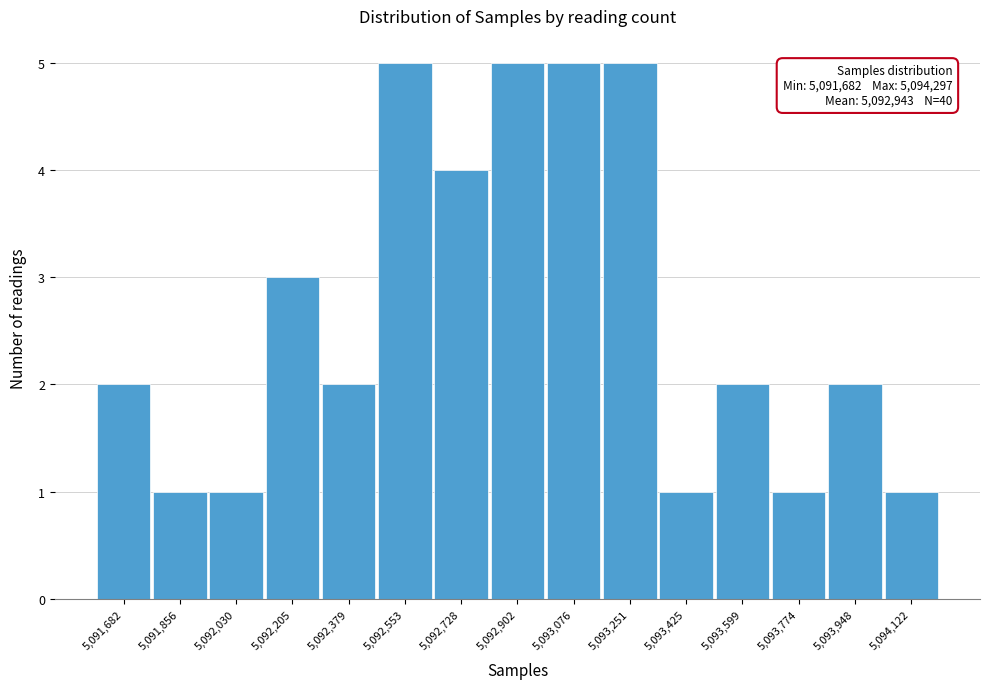

Reading right to left, what are all the values shown in this chart?

1	2	1	2	1	5	5	5	4	5	2	3	1	1	2